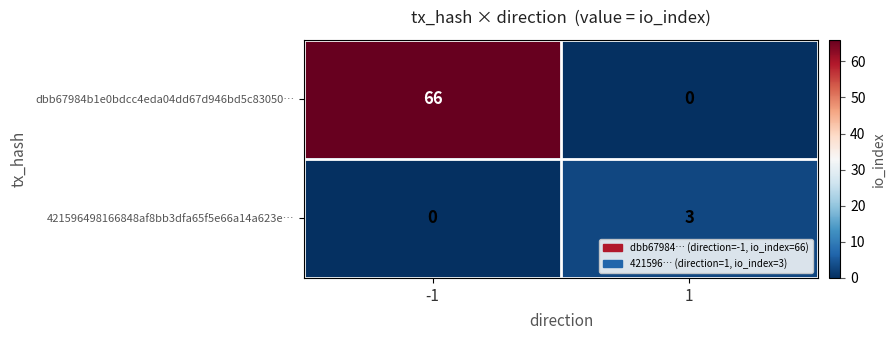

What is the sum of all 421596498166848af8bb3dfa65f5e66a14a623e… values?

3